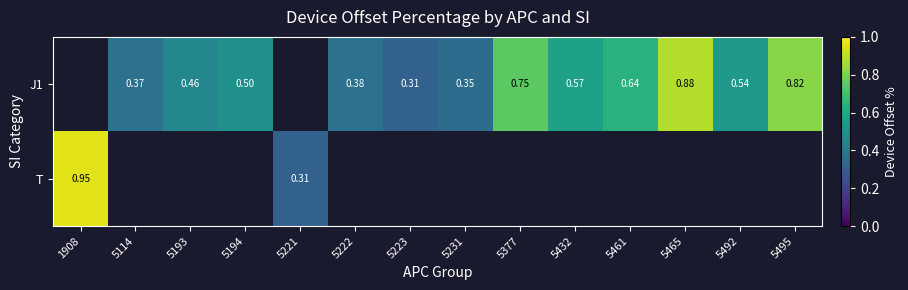

Which label corresponds to the smallest value in the chart?

5223